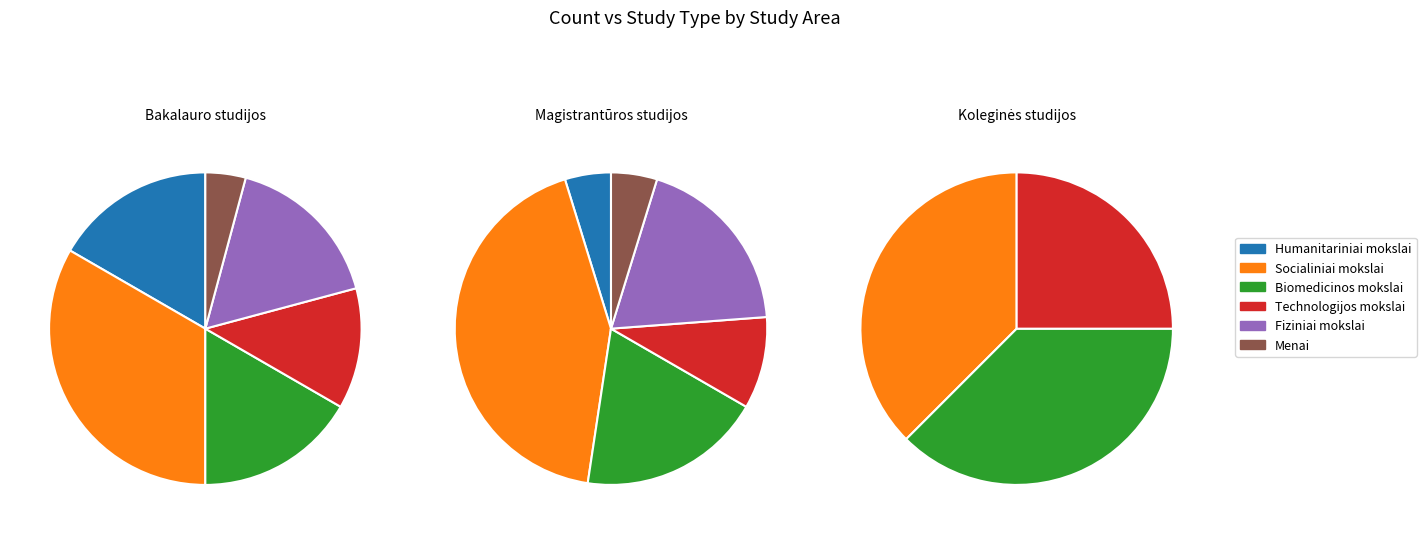

Does any single category account for the majority?

No